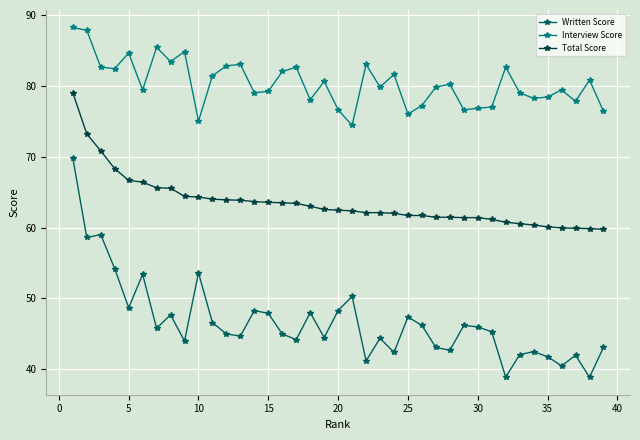

What is the maximum value for Interview Score?

88.2